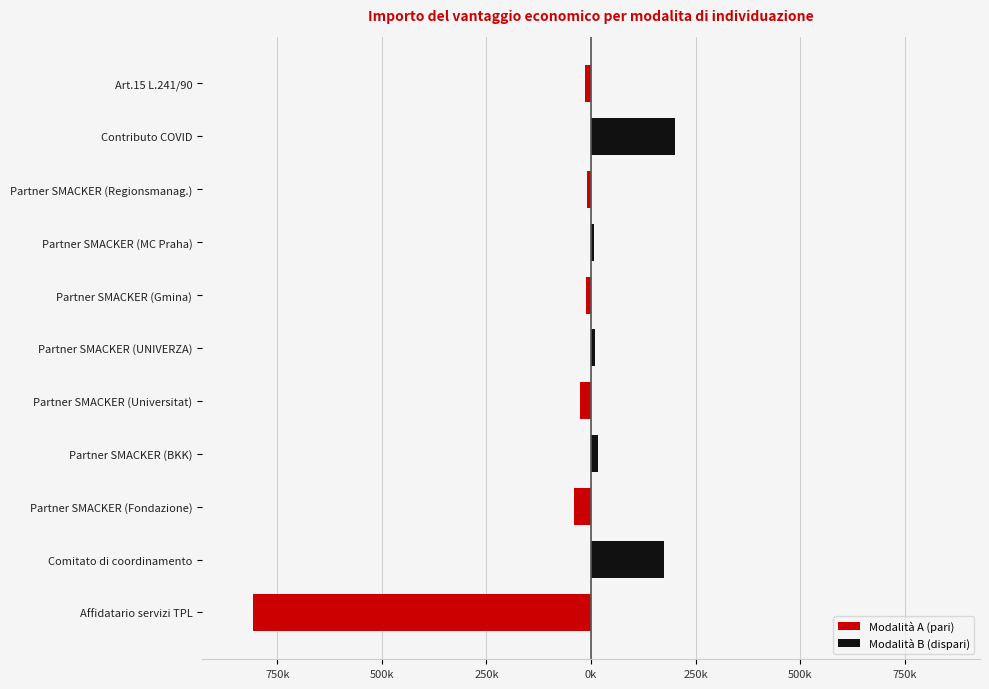

What is the maximum value shown in the chart?

200000.0